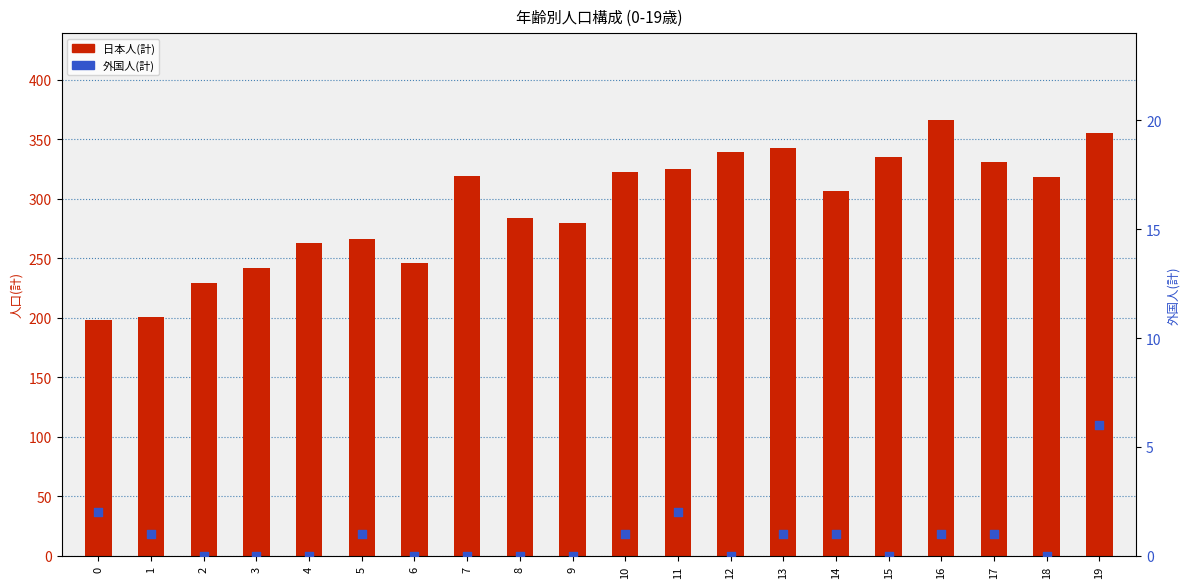

What is the total value across all series at 7?

319